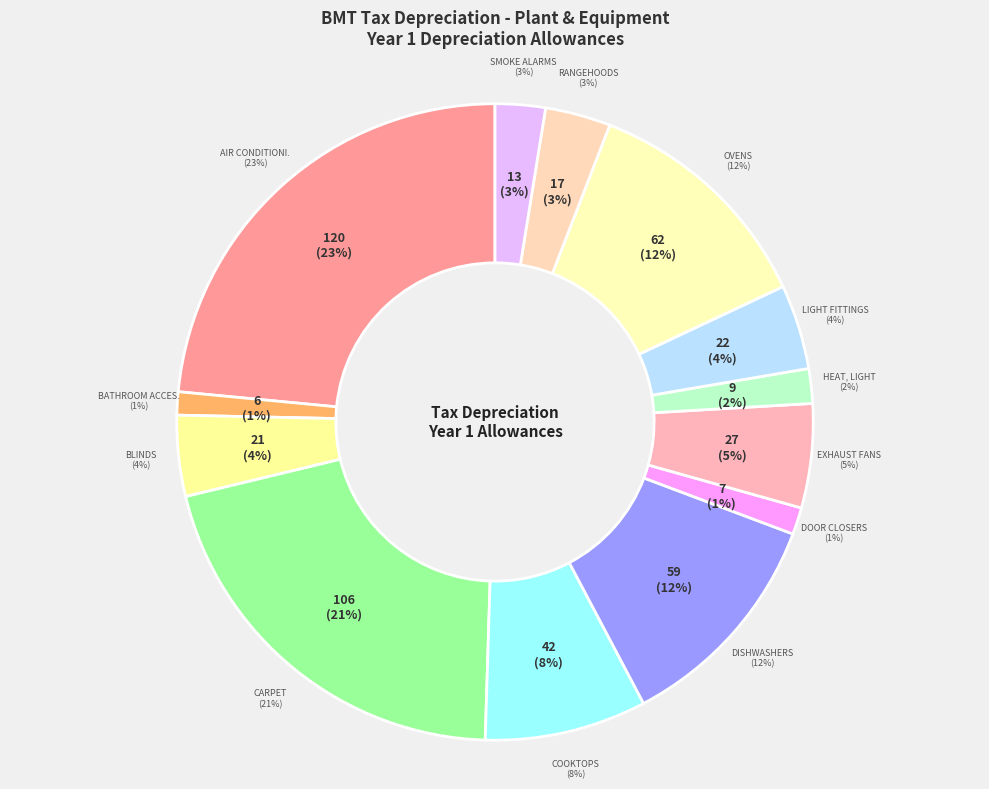

What percentage is the Door Closers slice, to the nearest percent?

1%